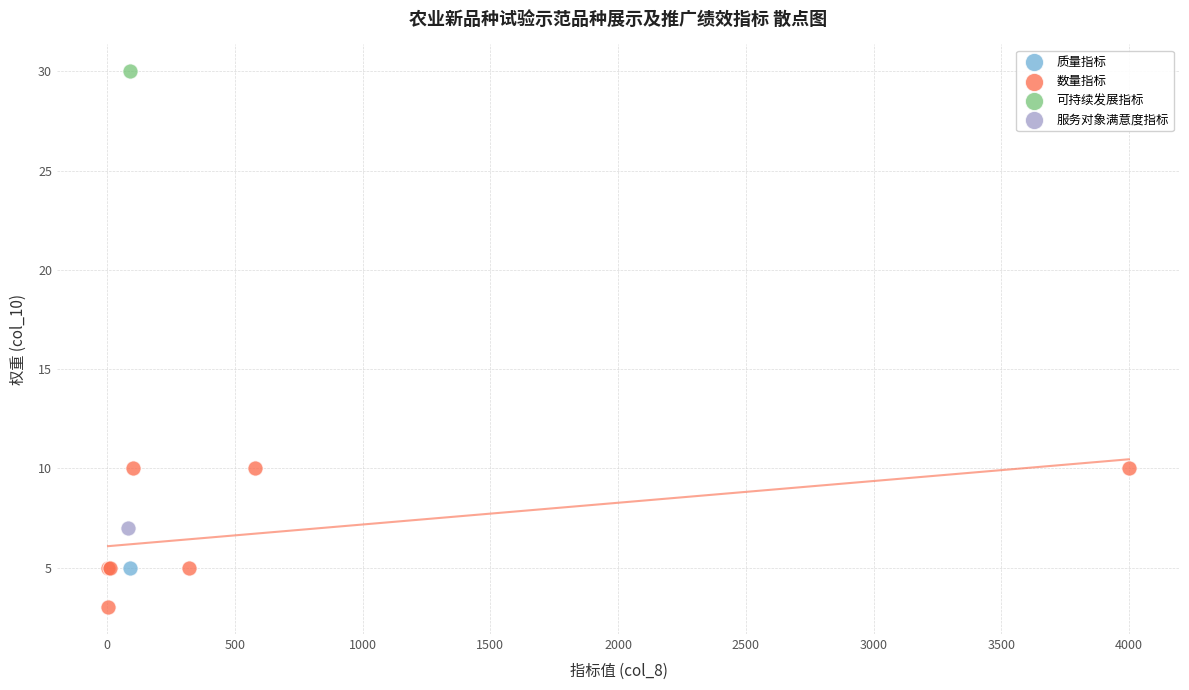

What are all the series names shown in the legend?

质量指标, 数量指标, 可持续发展指标, 服务对象满意度指标